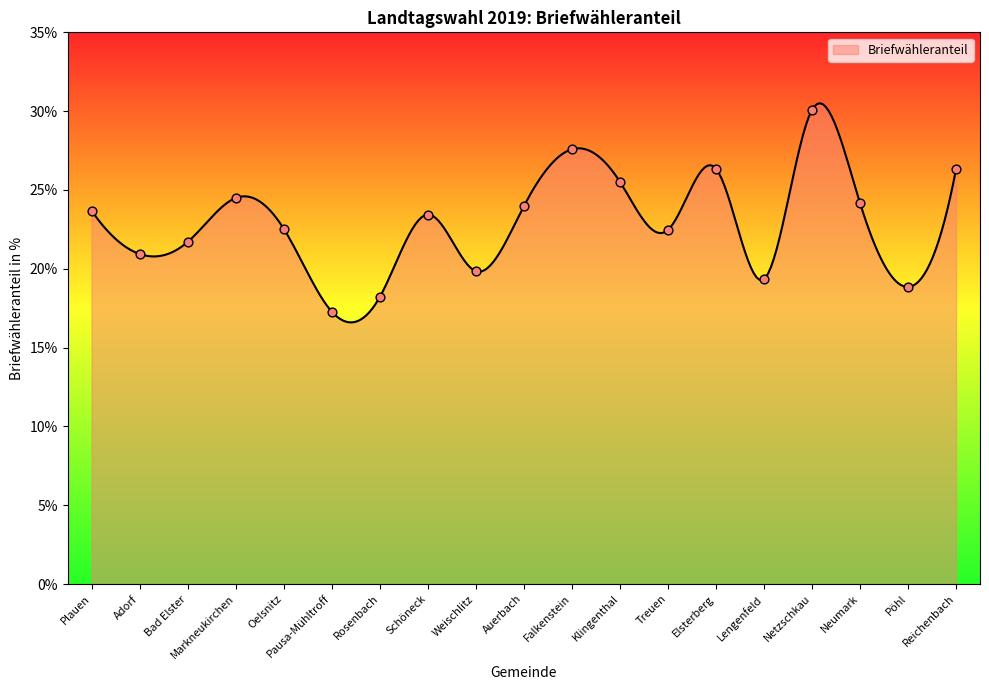

Approximately how many times larger is the value at Pöhl compared to Bad Elster?

0.9